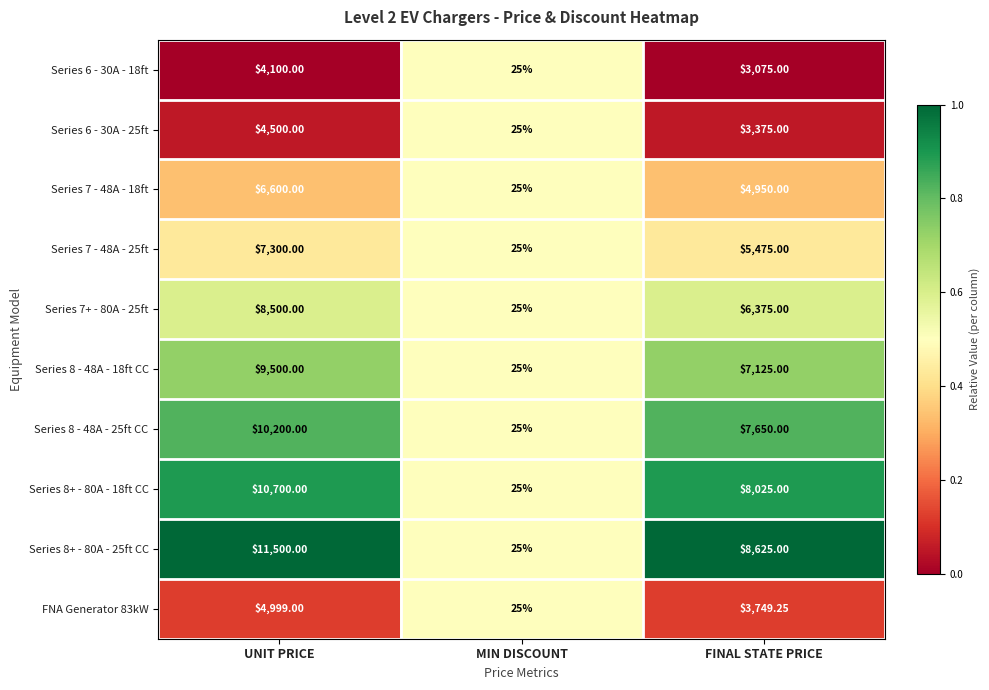

How many categories are shown in the chart?

3